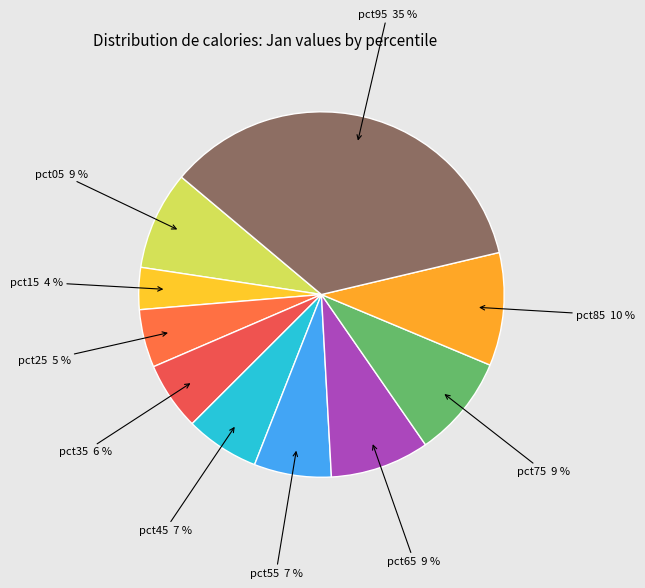

Which category has the smallest portion of the pie?

pct15